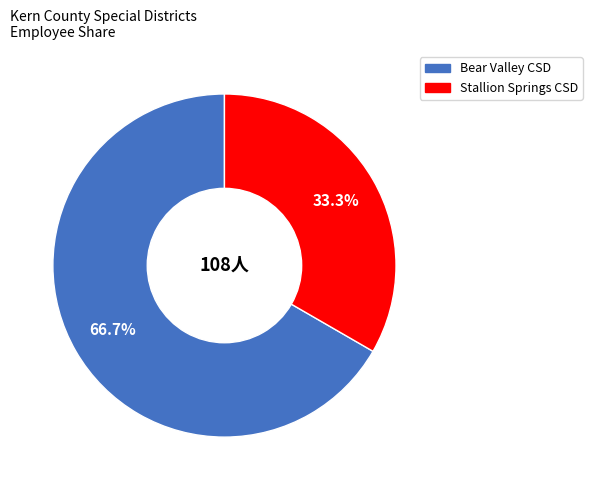

Does any single category account for the majority?

Yes